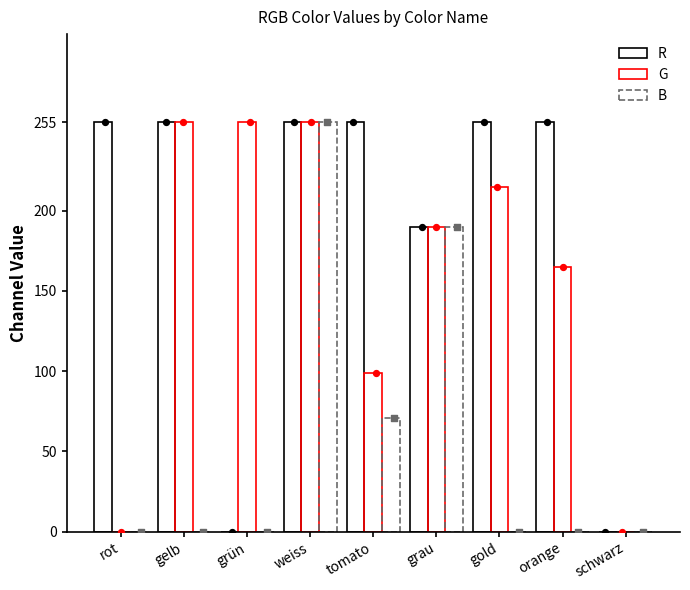

What are all the series names shown in the legend?

R, G, B